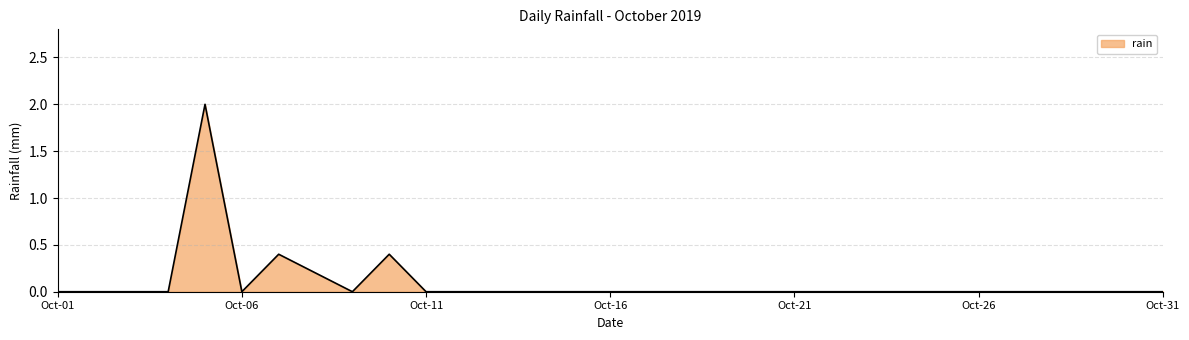

Reading right to left, list all the values displayed in this chart.

0.0	0.0	0.0	0.0	0.0	0.0	0.0	0.0	0.0	0.0	0.0	0.0	0.0	0.0	0.0	0.0	0.0	0.0	0.0	0.0	0.0	0.4	0.0	0.2	0.4	0.0	2.0	0.0	0.0	0.0	0.0